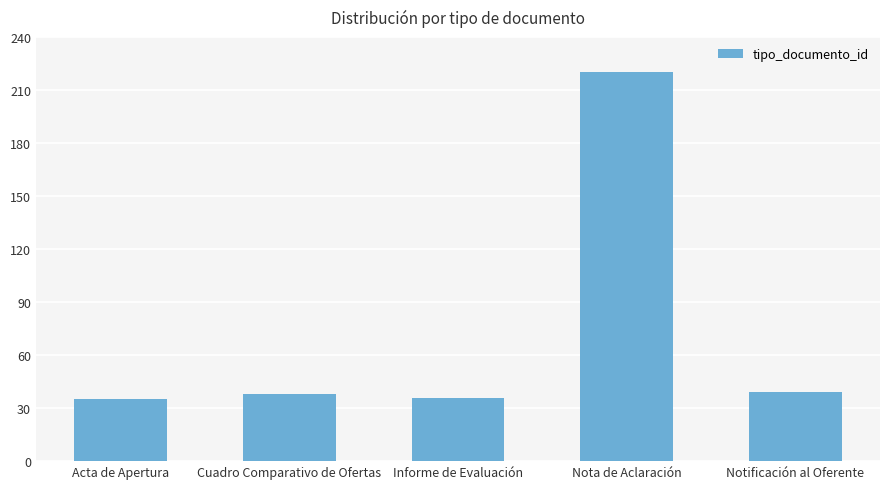

True or false: the data shows 38 at Cuadro Comparativo de Ofertas.

True